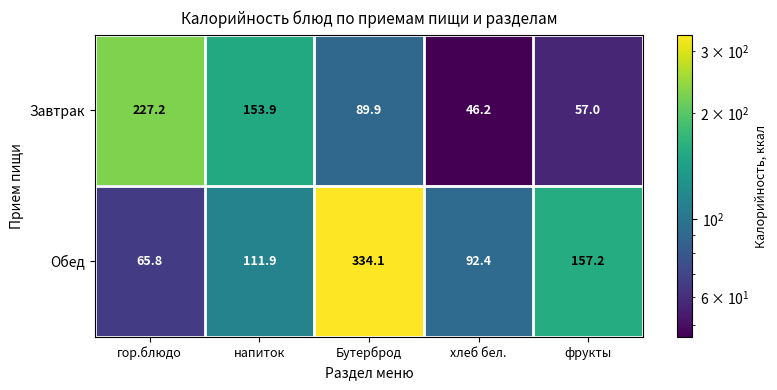

What is the spread (max minus min) of values at напиток?

42.0